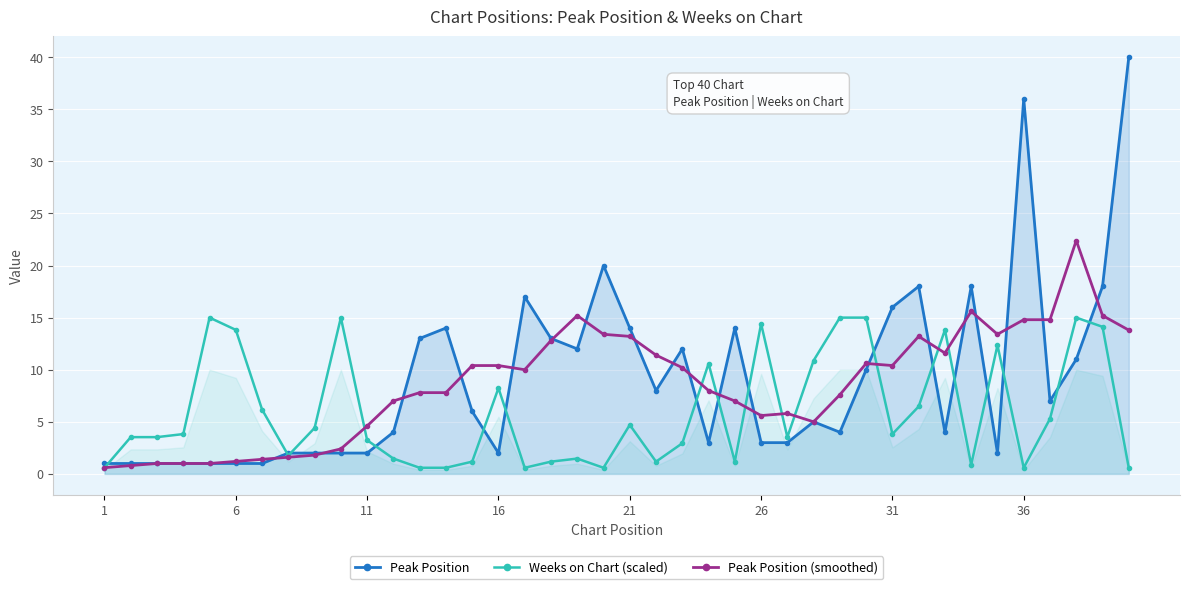

True or false: Weeks on Chart (scaled) and Peak Position (smoothed) cross at least once.

True